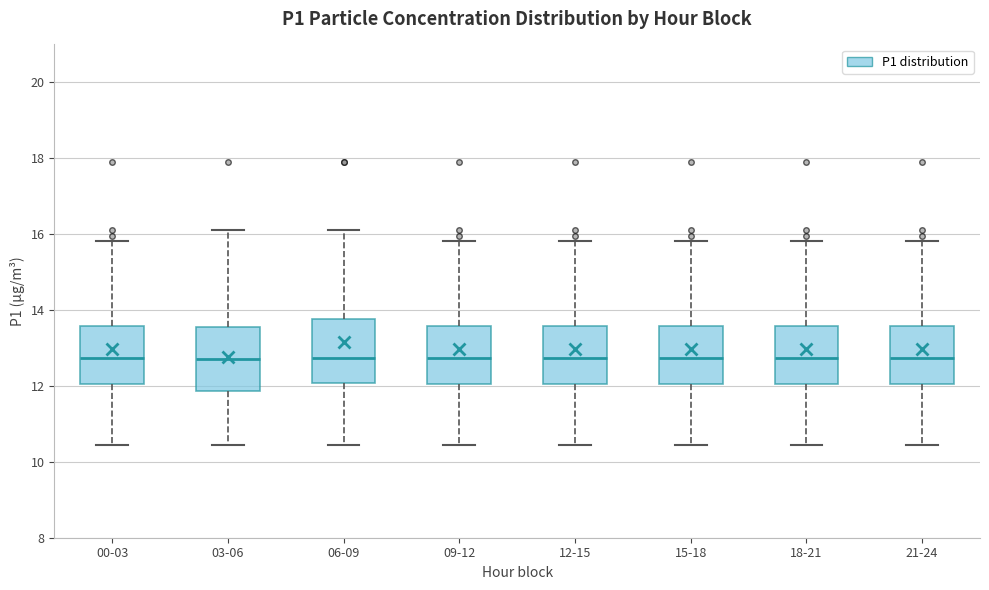

Where does the lower whisker of the box for 12-15 end on the y-axis? The values are not printed on the chart, so give them approximately, as read against the axis.

10.4